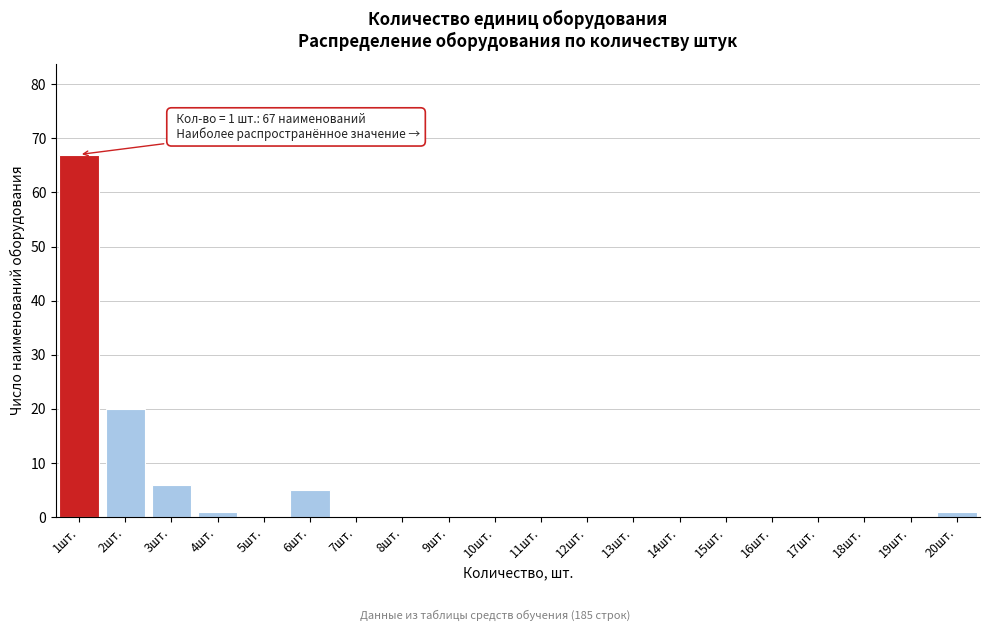

Reading left to right, list all the values displayed in this chart.

1шт.=67	2шт.=20	3шт.=6	4шт.=1	5шт.=0	6шт.=5	7шт.=0	8шт.=0	9шт.=0	10шт.=0	11шт.=0	12шт.=0	13шт.=0	14шт.=0	15шт.=0	16шт.=0	17шт.=0	18шт.=0	19шт.=0	20шт.=1